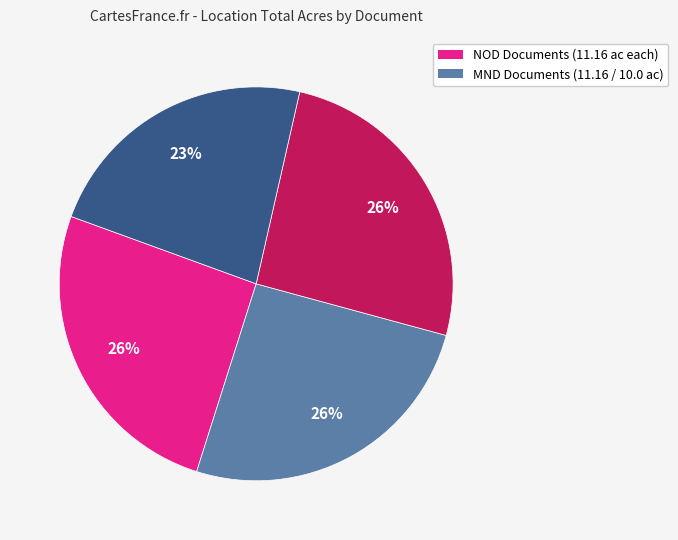

Does any single category account for the majority?

No